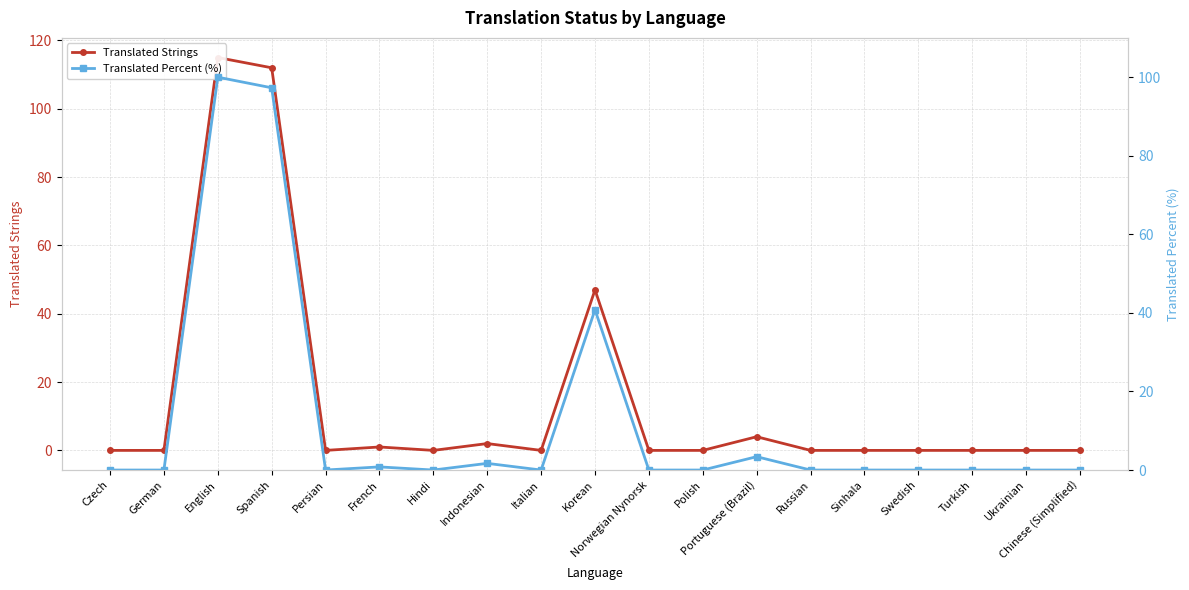

Which has a higher value, Polish or French?

French